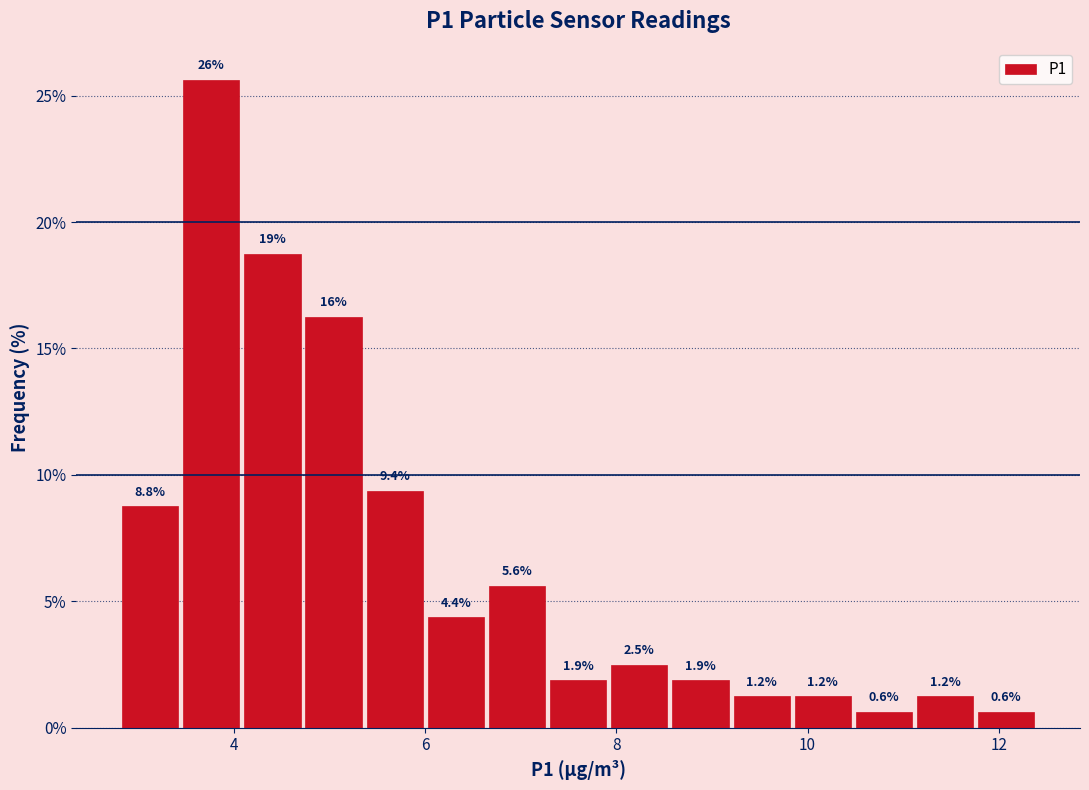

Around what value on the x-axis is the tallest bar? Give the approximate position of its centre, as read against the axis.

3.8